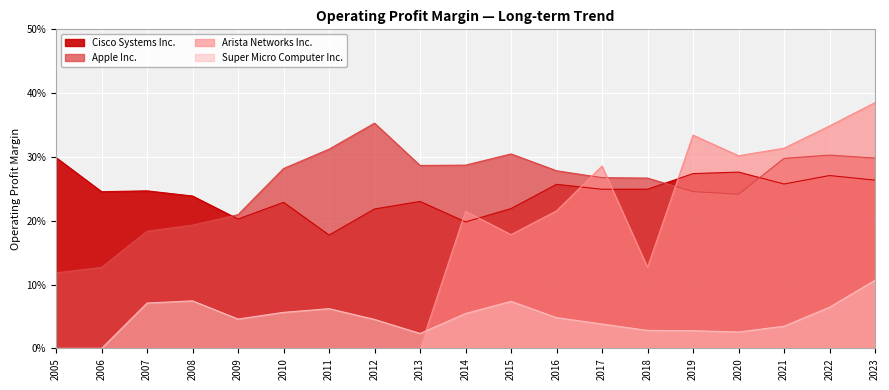

Which has a higher value, 2015 or 2023?

2023